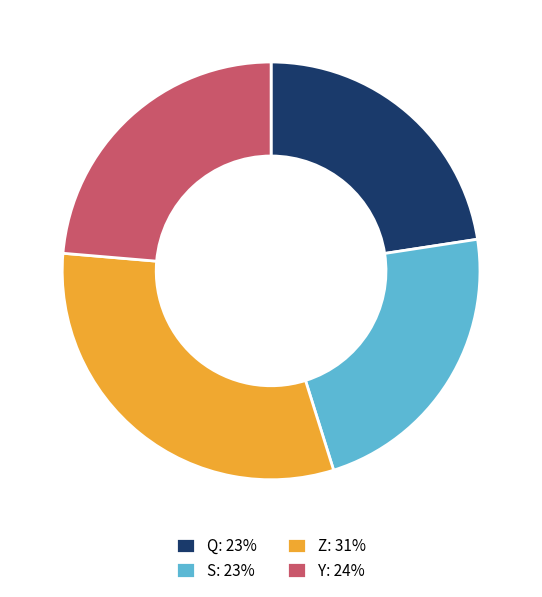

Is the sum of Q and Y greater than half?

No